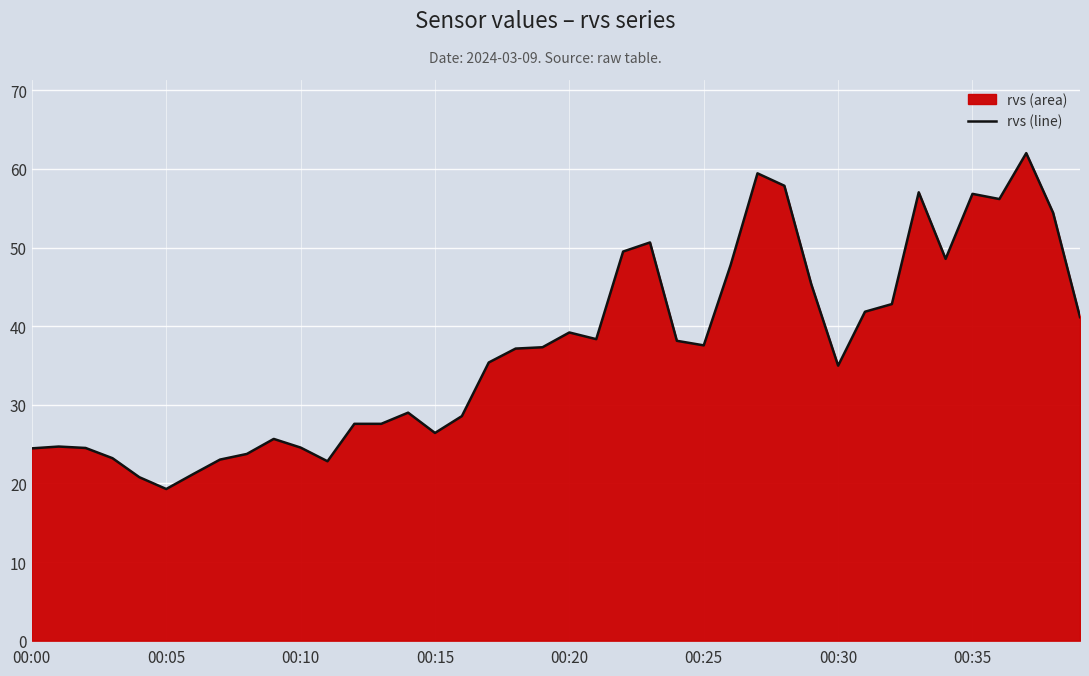

True or false: the data shows 12.3 at 12.

False